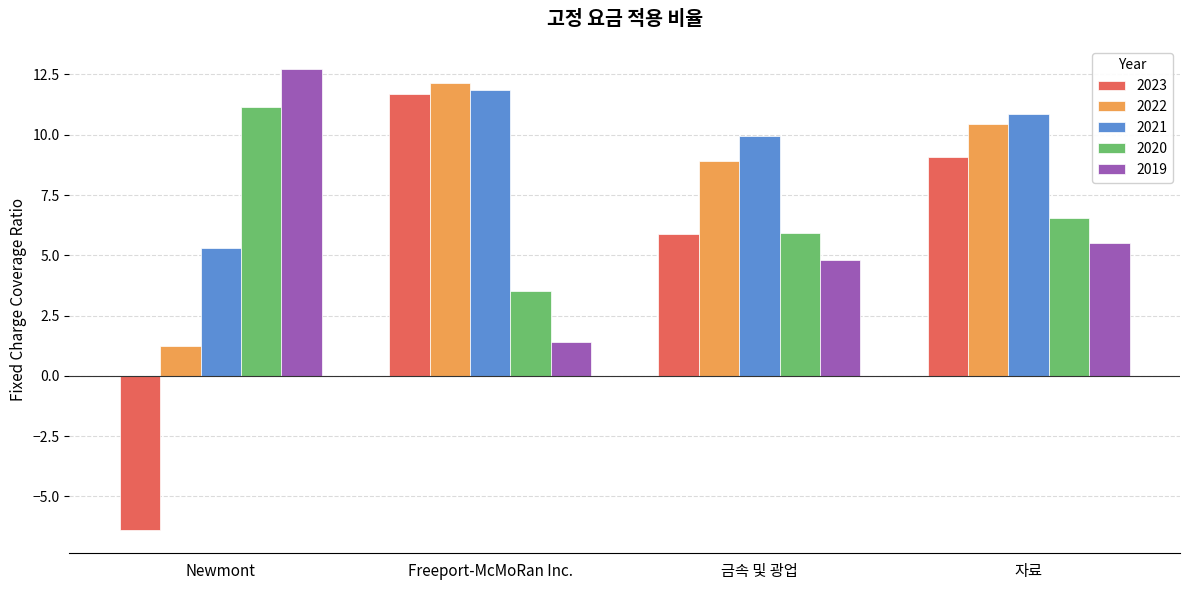

List the series in order of their overall mean, lowest first.

2023, 2019, 2020, 2022, 2021